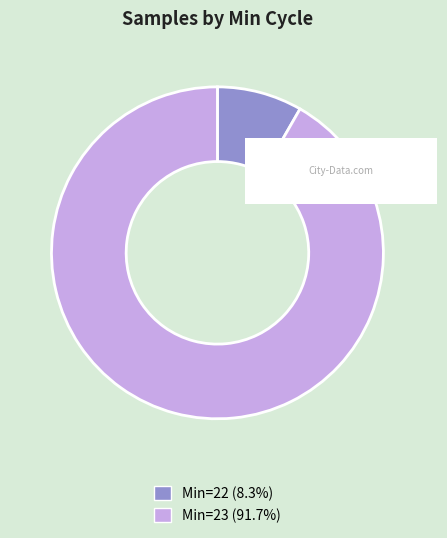

Is there a majority slice in this chart?

Yes